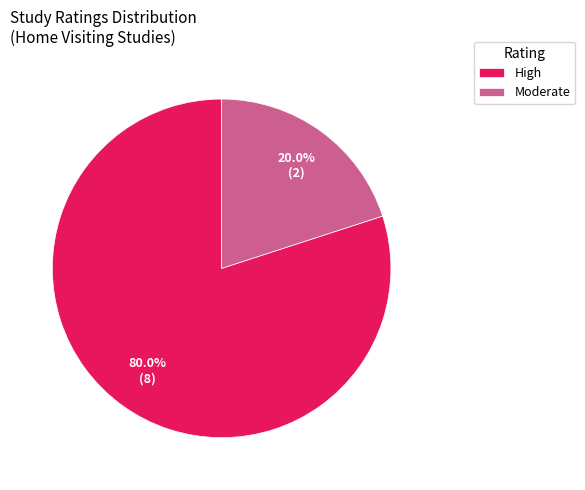

Which has a higher value, Moderate or High?

High